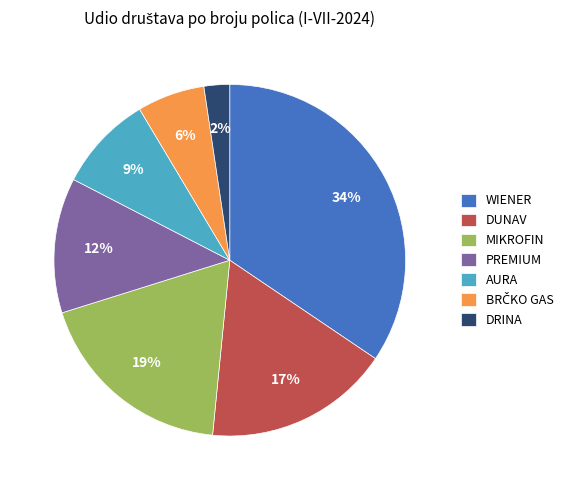

Which has a higher value, DRINA or WIENER?

WIENER